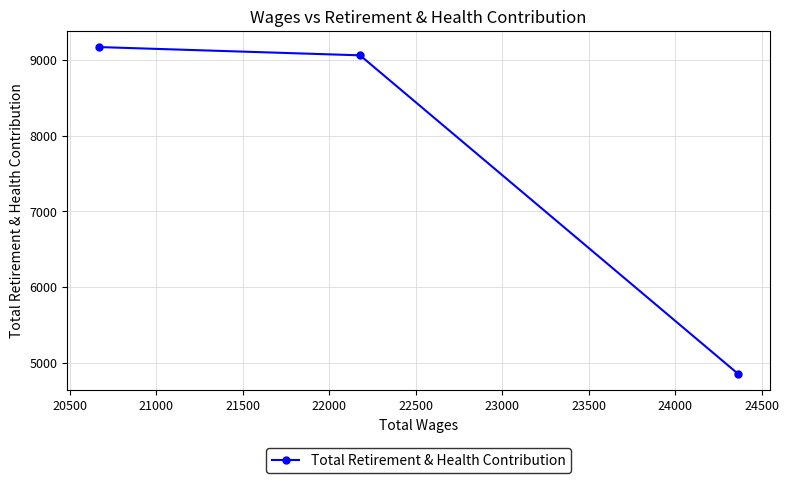

What is the difference between the maximum and minimum values?

4317